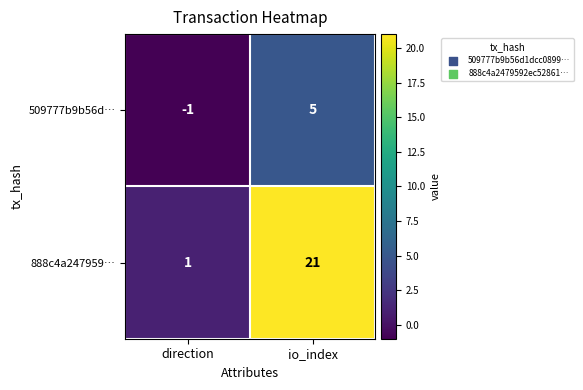

Reading left to right, transcribe all the data shown in this chart.

509777b9b56d…: direction=-1	io_index=5
888c4a247959…: direction=1	io_index=21